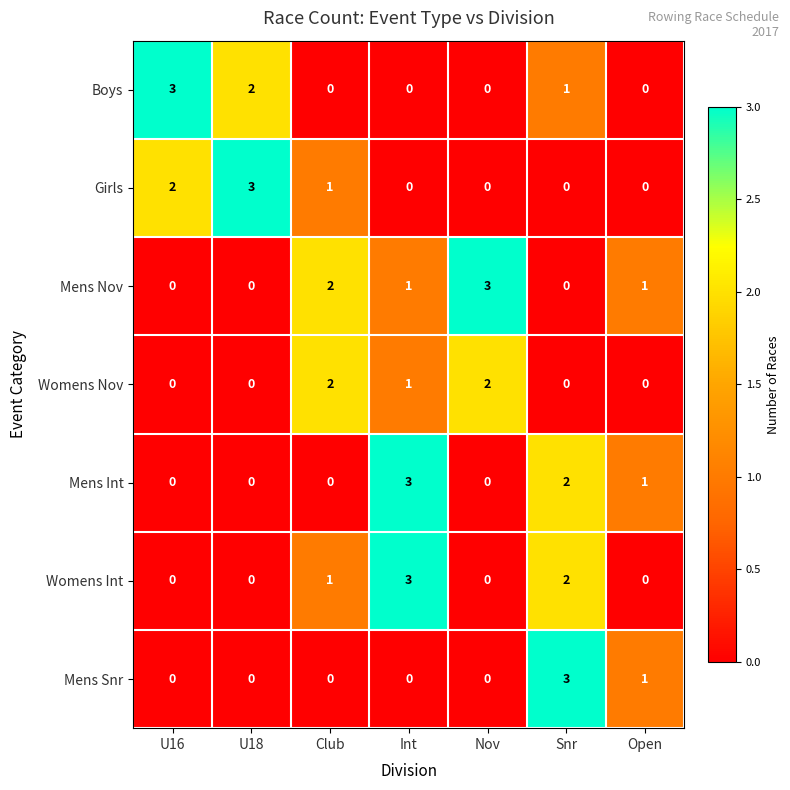

What is the greatest value displayed?

3